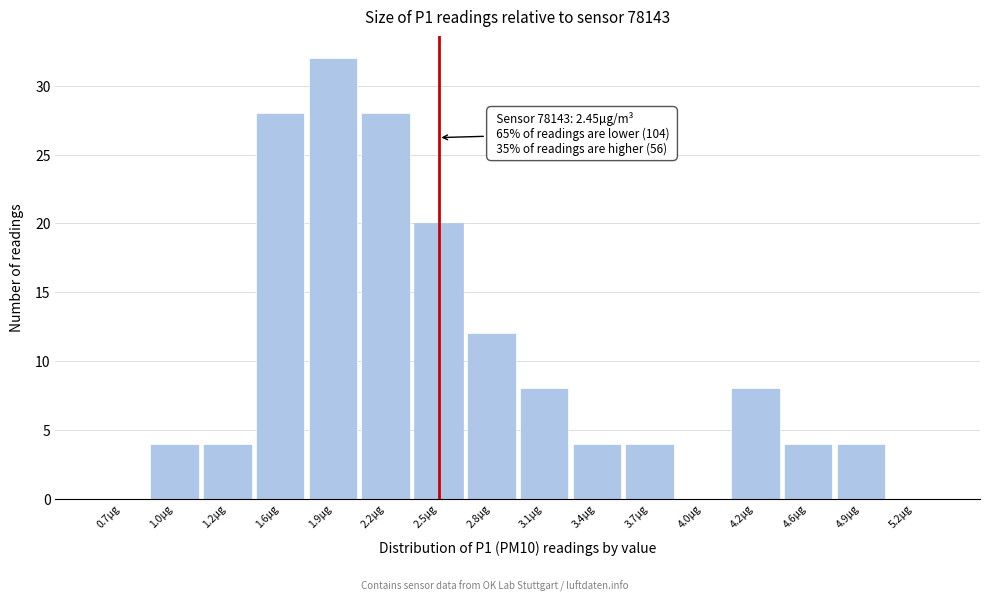

Which range on the x-axis has the tallest bar?

1.7 to 2.0